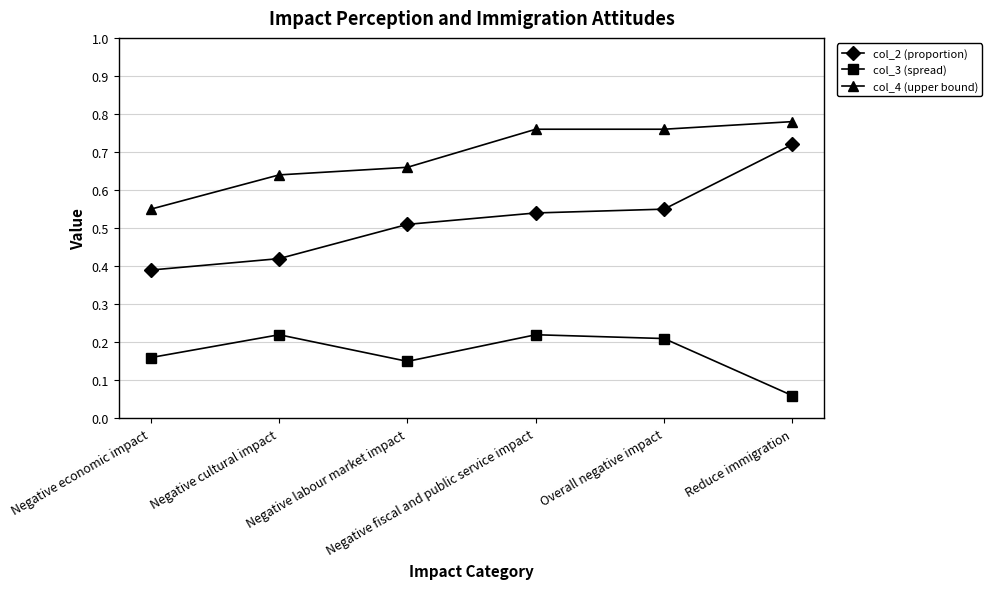

True or false: col_2 (proportion) and col_4 (upper bound) intersect in this chart.

False